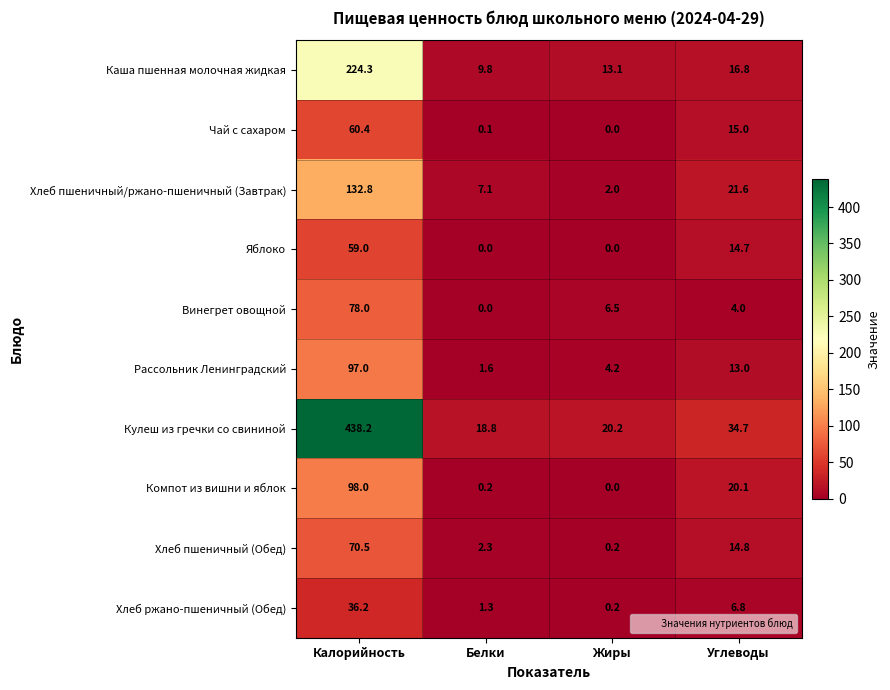

At which category is the sum across all series the highest?

Калорийность